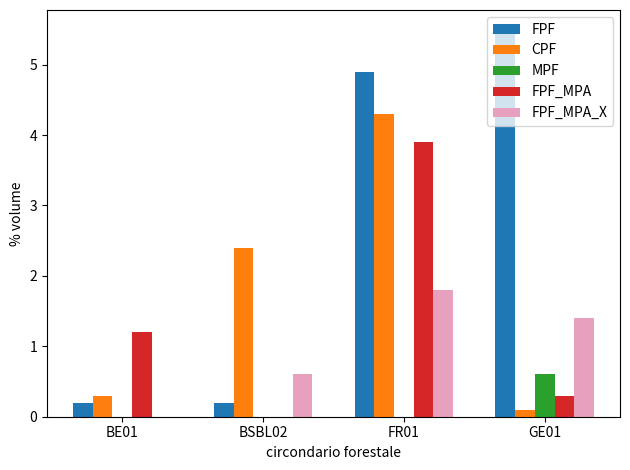

Reading left to right, list all the values displayed in this chart.

FPF: BE01=0.2	BSBL02=0.2	FR01=4.9	GE01=5.5
CPF: BE01=0.3	BSBL02=2.4	FR01=4.3	GE01=0.1
MPF: BE01=0.0	BSBL02=0.0	FR01=0.0	GE01=0.6
FPF_MPA: BE01=1.2	BSBL02=0.0	FR01=3.9	GE01=0.3
FPF_MPA_X: BE01=0.0	BSBL02=0.6	FR01=1.8	GE01=1.4